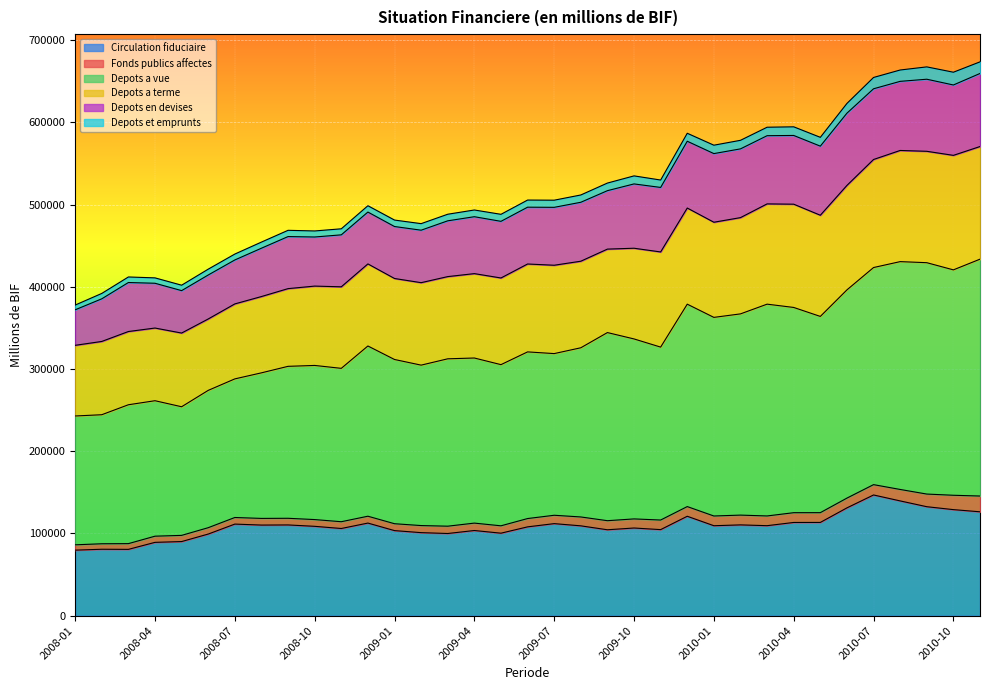

True or false: Depots a terme and Circulation fiduciaire intersect in this chart.

False